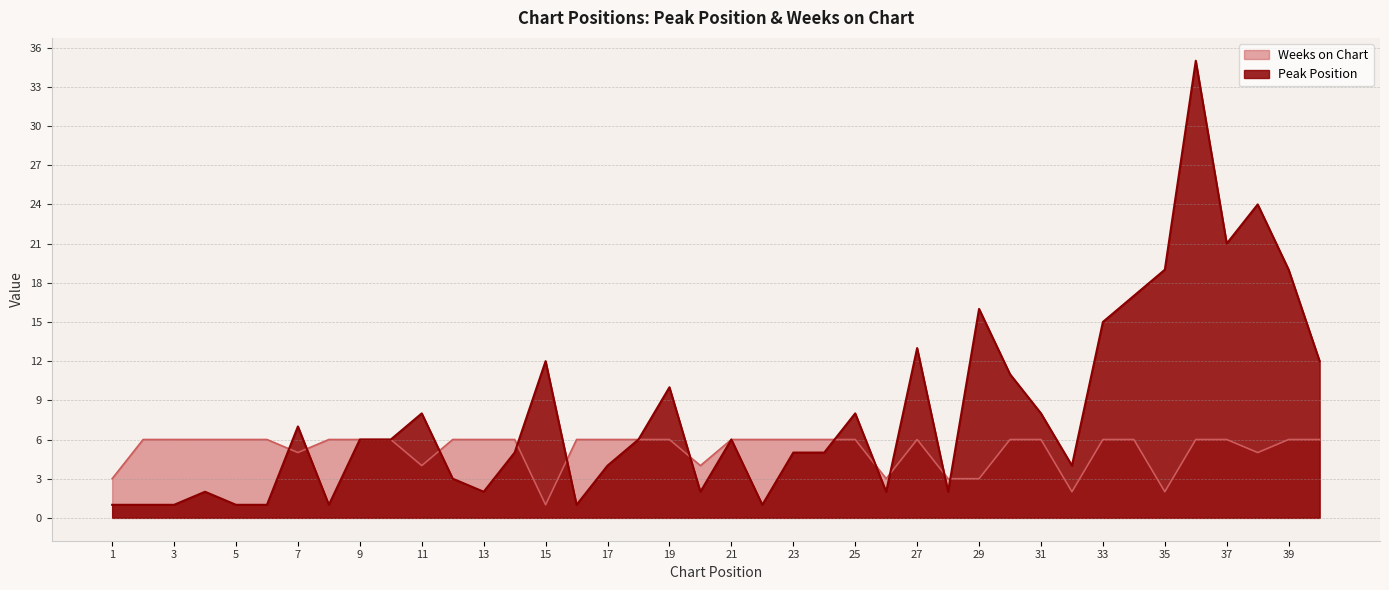

Reading right to left, list all the values displayed in this chart.

Peak Position: 12	19	24	21	35	19	17	15	4	8	11	16	2	13	2	8	5	5	1	6	2	10	6	4	1	12	5	2	3	8	6	6	1	7	1	1	2	1	1	1
Weeks on Chart: 6	6	5	6	6	2	6	6	2	6	6	3	3	6	3	6	6	6	6	6	4	6	6	6	6	1	6	6	6	4	6	6	6	5	6	6	6	6	6	3